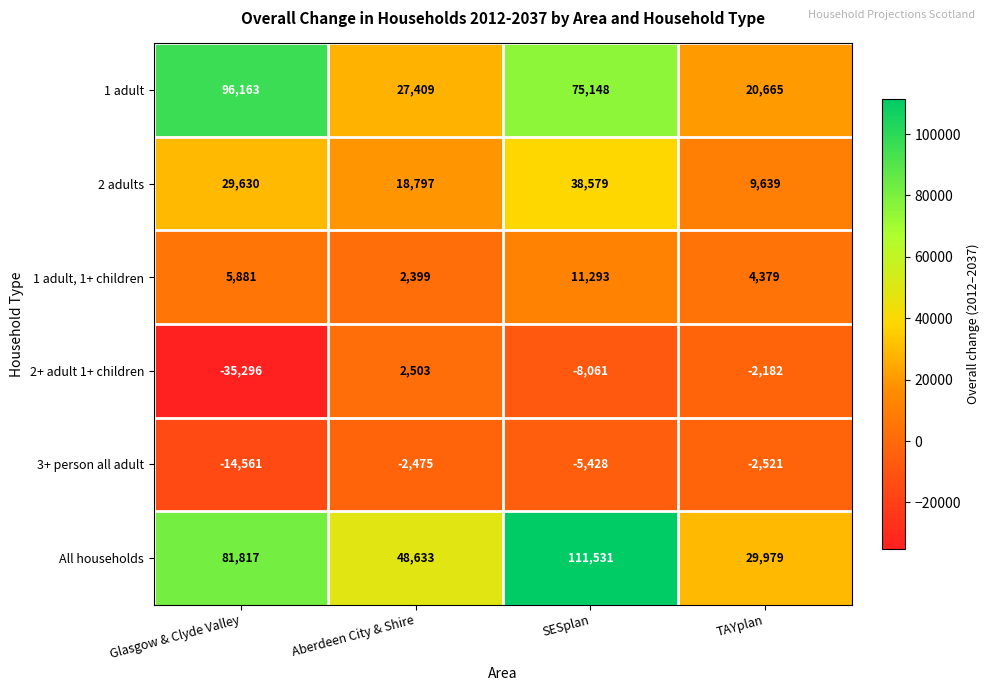

Where is 1 adult, 1+ children nearest to the value 6846?

Glasgow & Clyde Valley